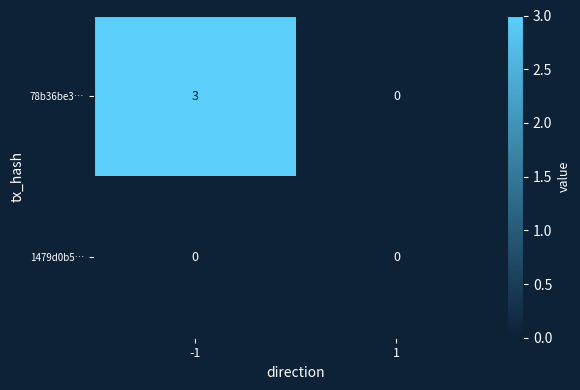

The 78b36be3… series shows 3 at -1. True or false?

True